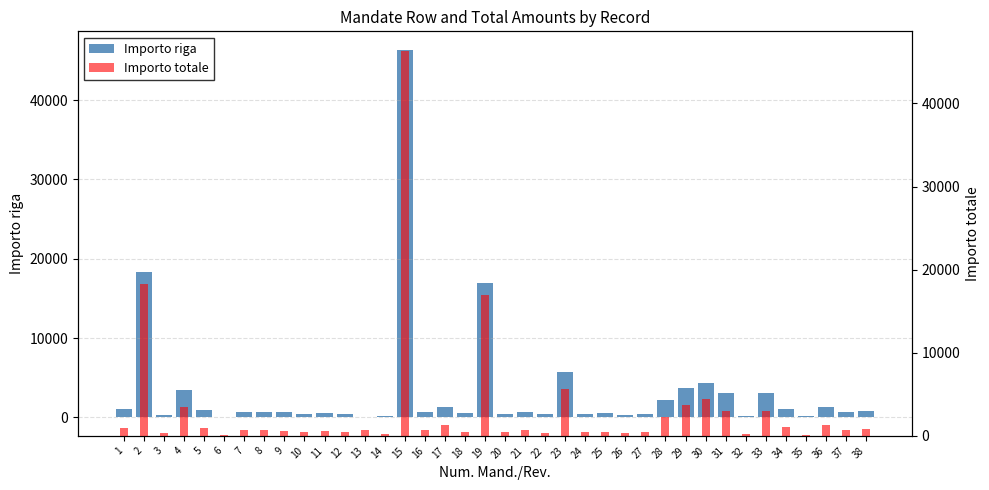

Which series has the largest total across all categories?

Importo totale